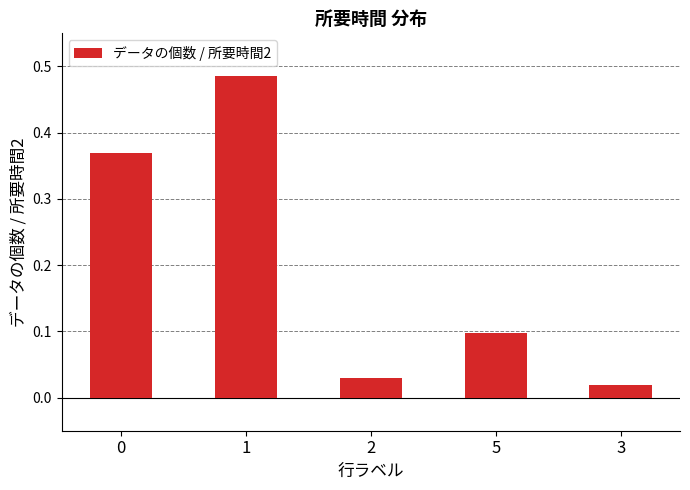

What position from the right is 1?

4